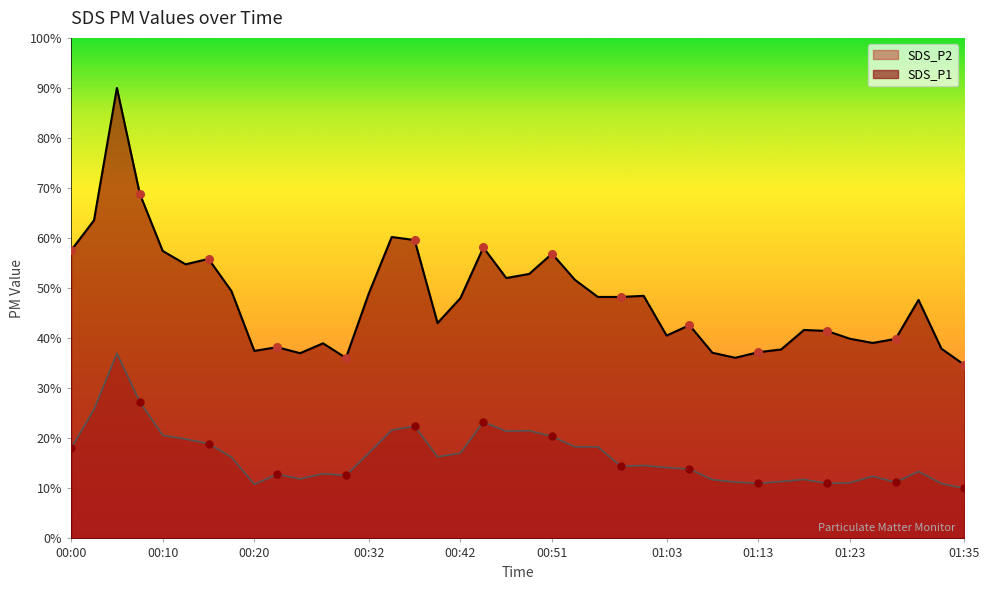

Which series contains the highest Y value?

SDS_P1